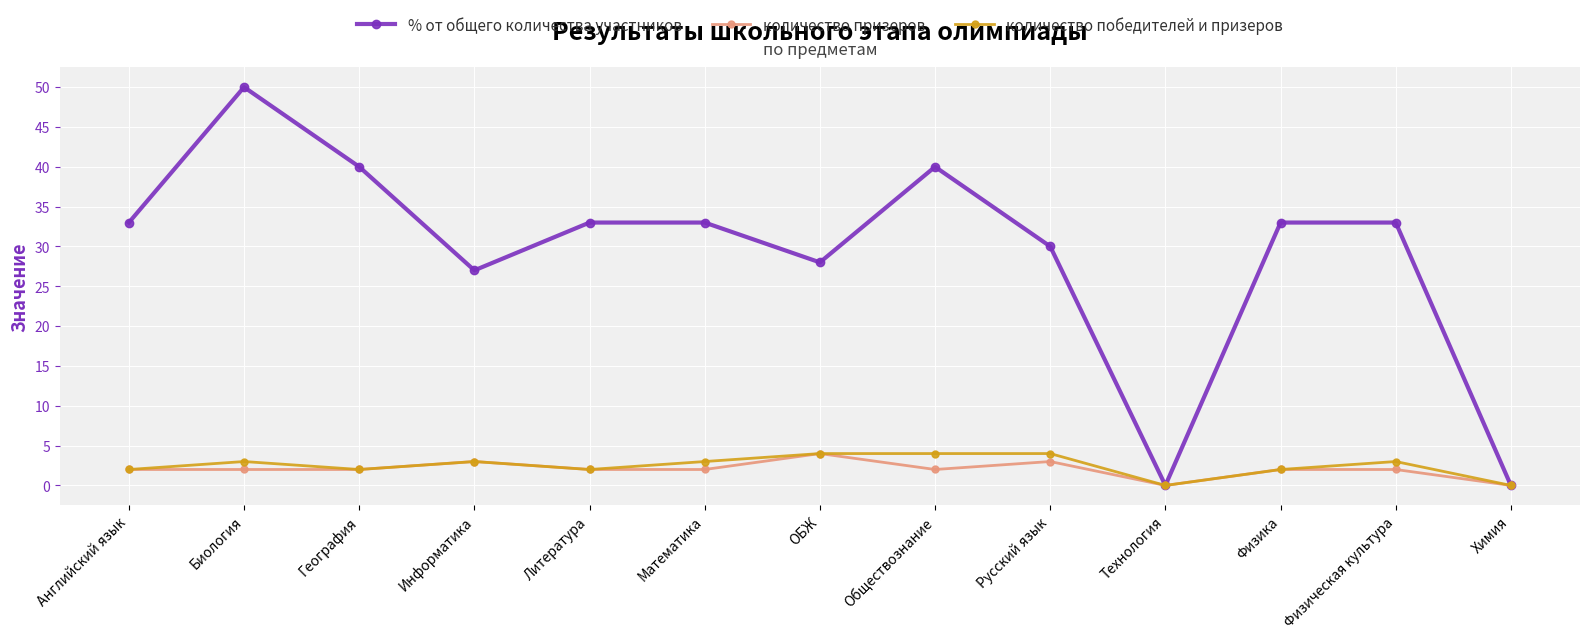

Reading left to right, extract all data points from this chart.

% от общего количества участников: 33	50	40	27	33	33	28	40	30	0	33	33	0
количество призеров: 2	2	2	3	2	2	4	2	3	0	2	2	0
количество победителей и призеров: 2	3	2	3	2	3	4	4	4	0	2	3	0